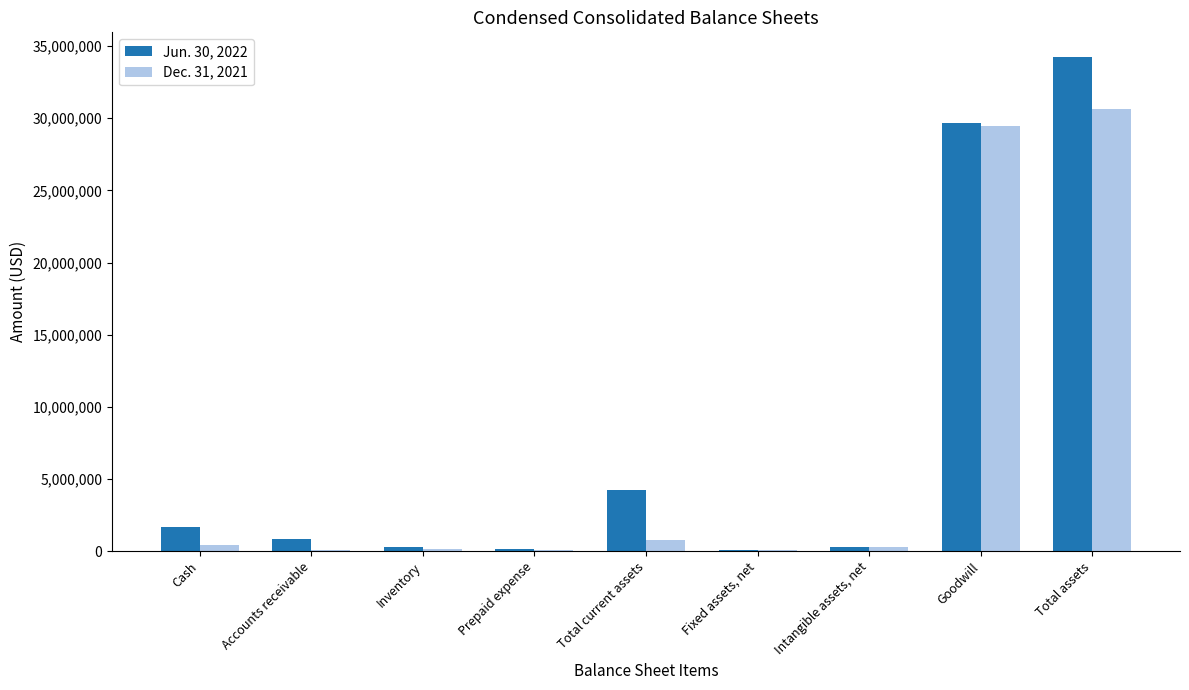

Is it true that Dec. 31, 2021 equals 423165 at Cash?

True